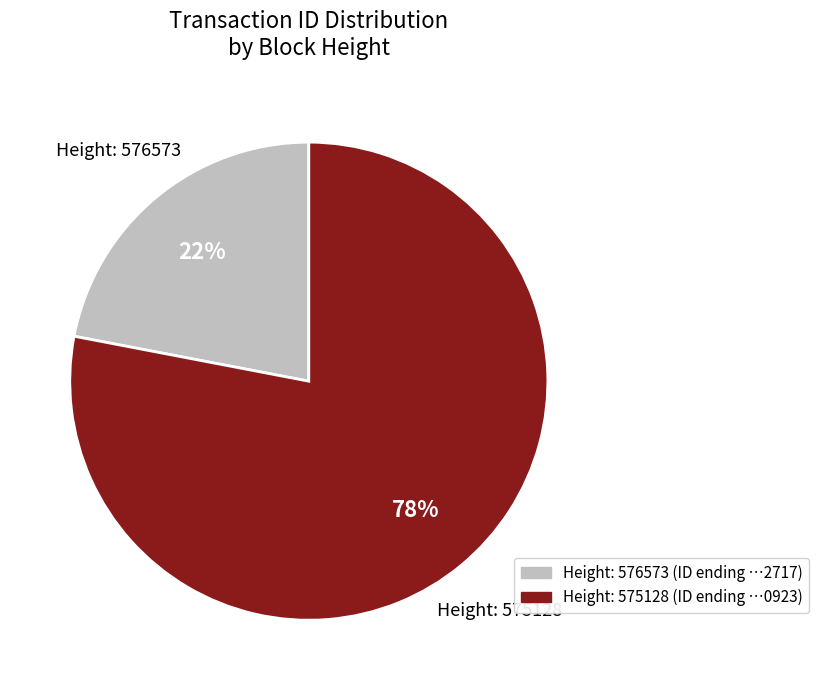

Is there any slice that represents more than half of the pie?

Yes